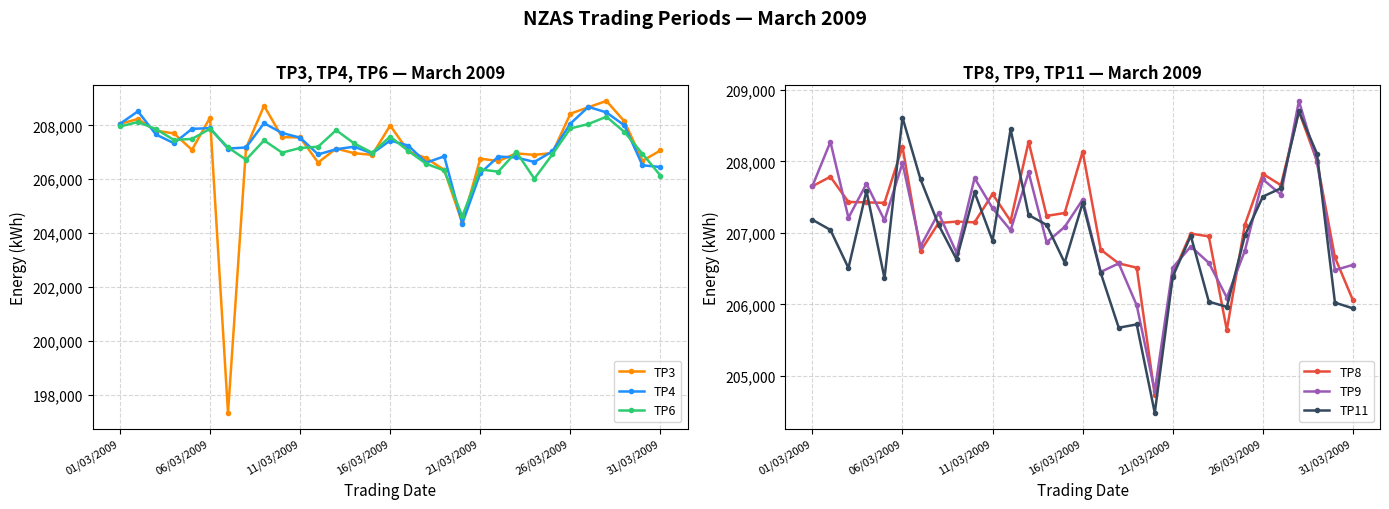

Reading left to right, extract all data points from this chart.

TP3: 208056	208234	207802	207700	207091	208284	197336	207157	208724	207563	207549	206619	207139	206965	206905	207992	207041	206781	206347	204379	206763	206675	206959	206903	206973	208430	208670	208904	208146	206681	207069
TP4: 208054	208518	207660	207336	207868	207898	207137	207179	208078	207715	207543	206921	207113	207207	206959	207435	207251	206615	206849	204355	206221	206841	206807	206641	207031	208062	208684	208478	207996	206517	206455
TP6: 207956	208122	207860	207458	207495	207869	207179	206725	207439	206987	207159	207205	207820	207329	206985	207579	207053	206573	206325	204627	206363	206283	207015	206019	206919	207884	208048	208318	207752	206945	206135
TP8: 207652	207784	207432	207426	207419	208202	206745	207137	207157	207147	207543	207165	208274	207237	207277	208136	206765	206573	206513	204738	206417	206989	206951	205642	207113	207824	207667	208698	208006	206657	206057
TP9: 207654	208272	207210	207686	207175	207976	206811	207277	206721	207765	207343	207037	207844	206867	207083	207465	206453	206573	205986	204786	206515	206809	206581	206094	206749	207748	207535	208844	207994	206479	206553
TP11: 207183	207041	206509	207588	206366	208612	207749	207113	206629	207567	206891	208448	207249	207111	206583	207419	206441	205674	205720	204483	206389	206959	206038	205965	206963	207507	207623	208698	208108	206025	205944